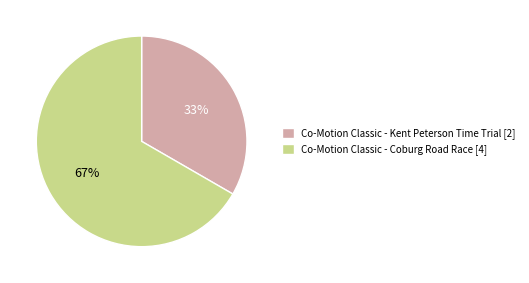

How many segments does this pie chart have?

2